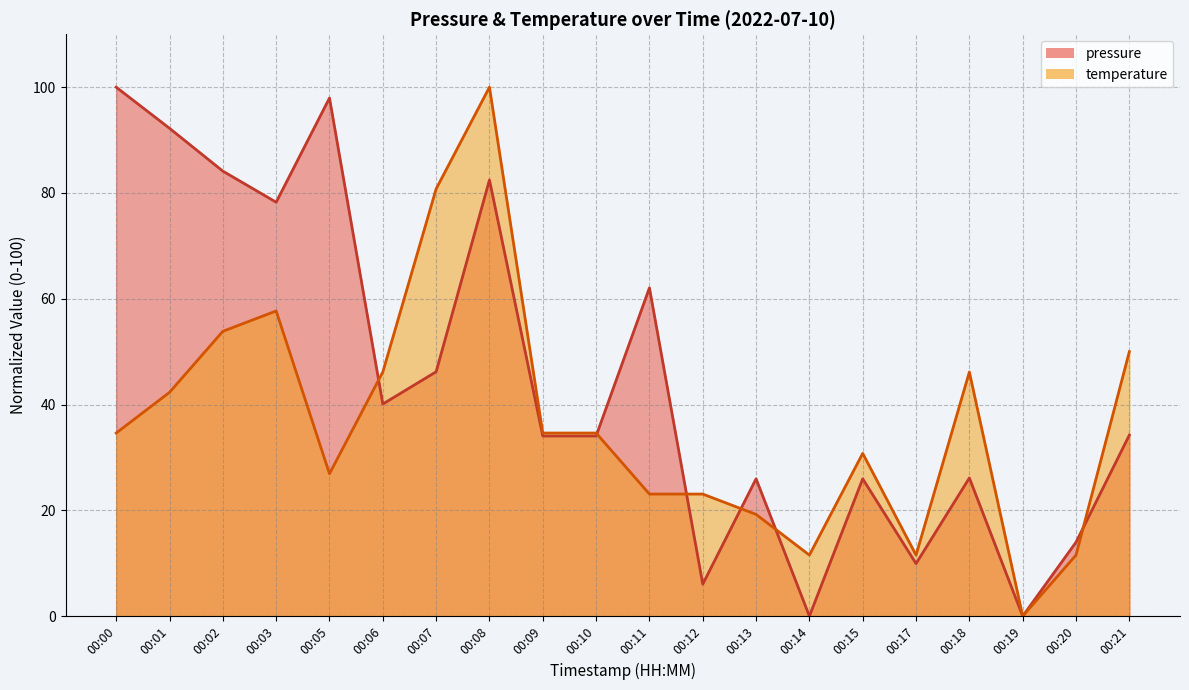

Which category has the highest value in the pressure series?

00:00